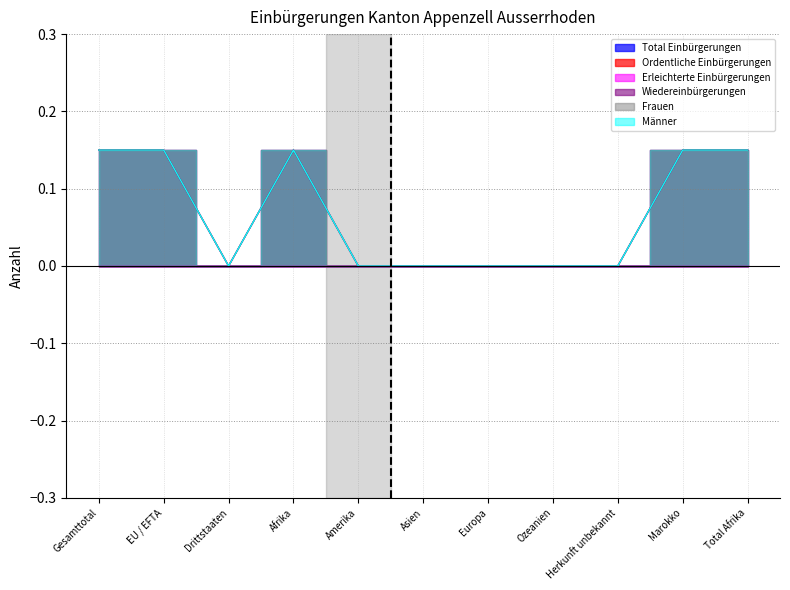

True or false: Männer and Total Einbürgerungen cross at least once.

False